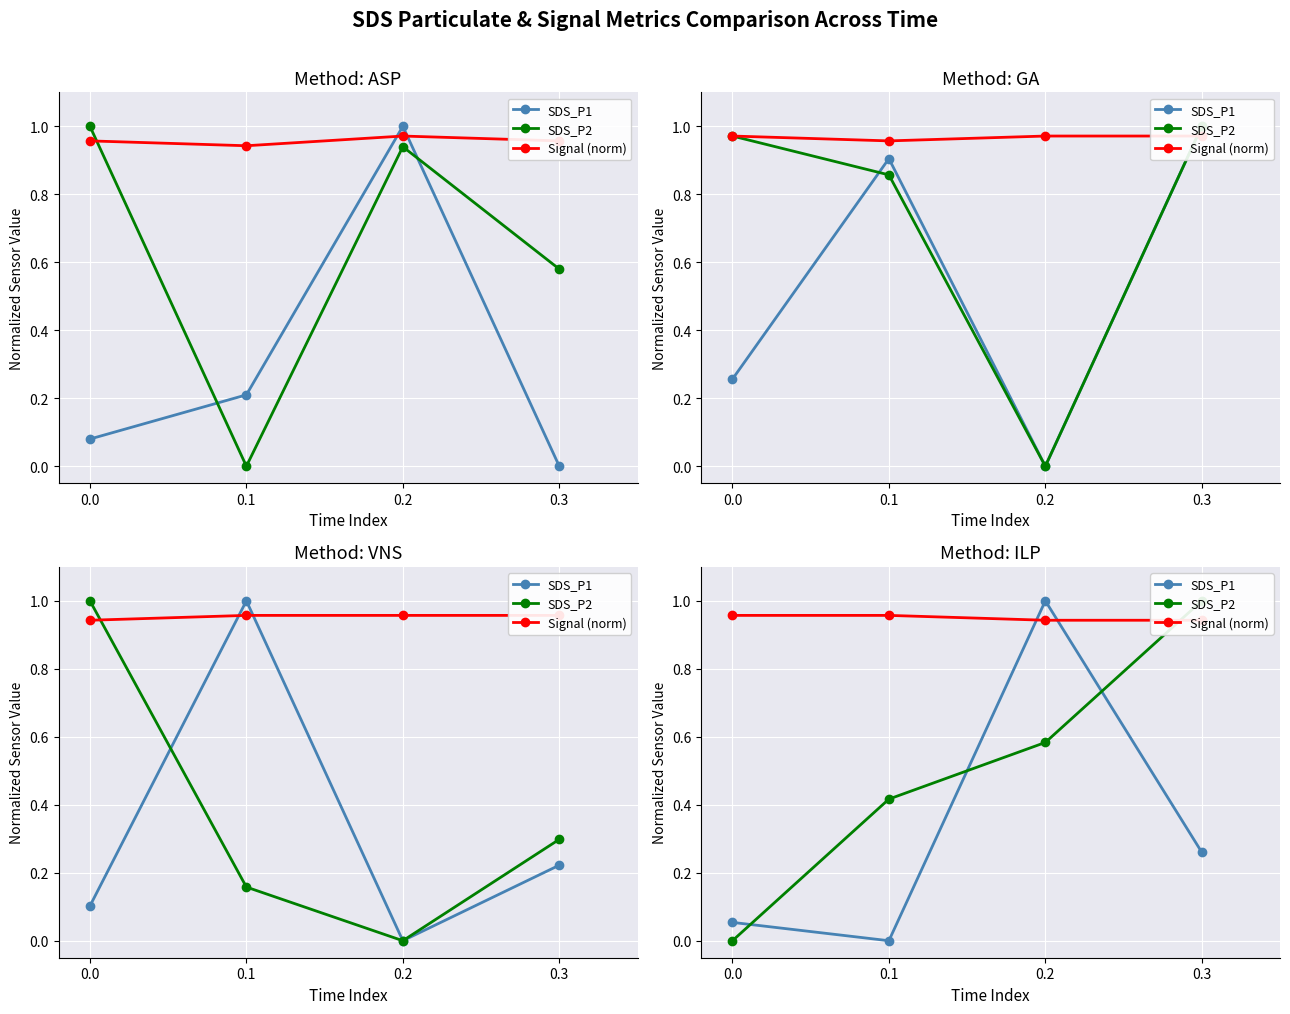

True or false: Signal (norm) and SDS_P1 cross at least once.

True